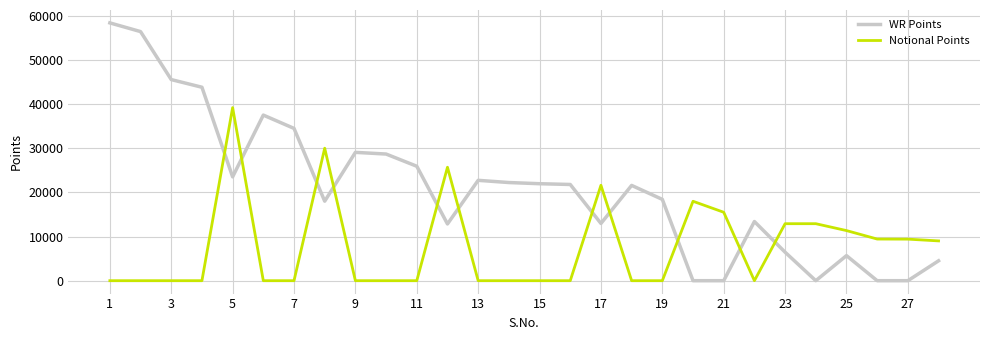

Count the number of categories in the chart.

28